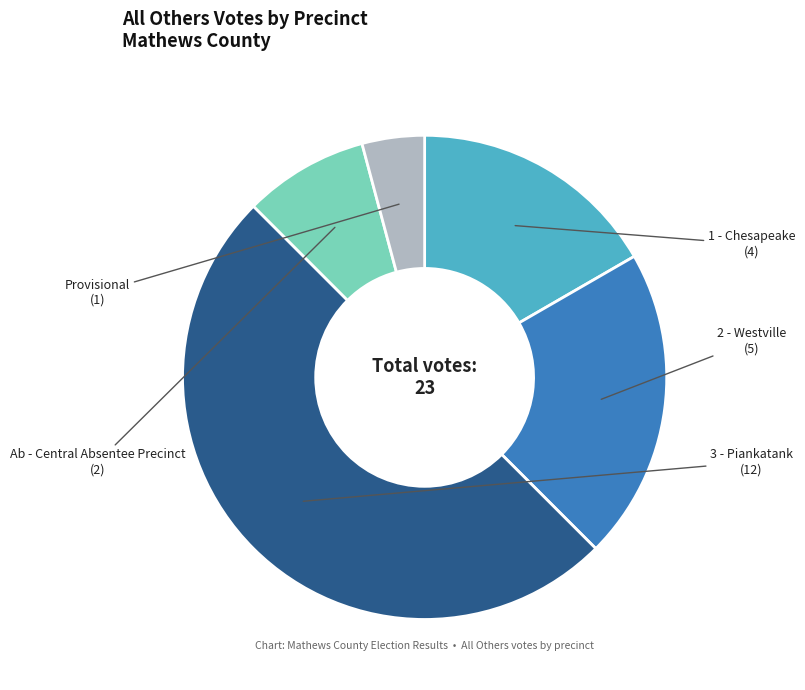

Is 2 - Westville the majority of the pie?

No